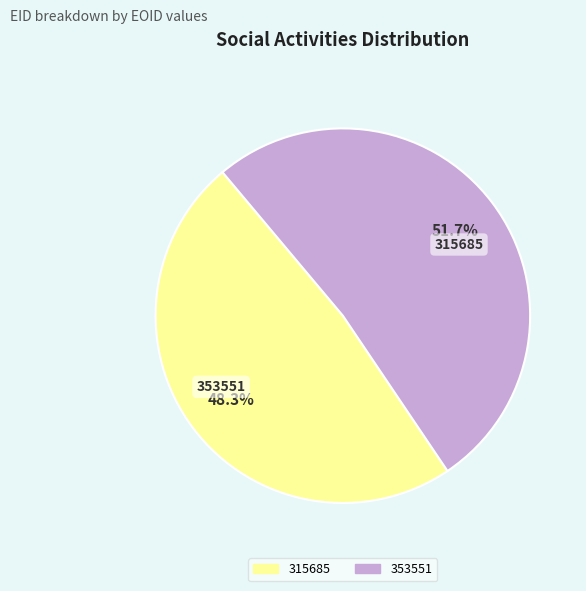

What is the majority slice?

353551